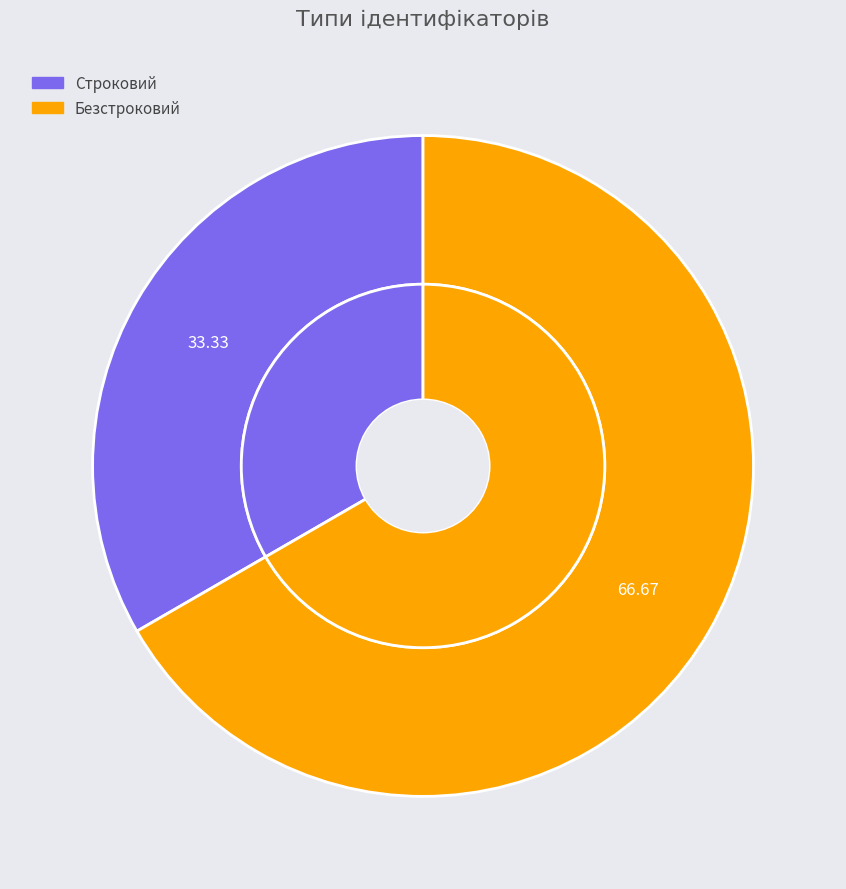

Approximately how many times larger is the value at Безстроковий compared to Строковий?

2.0